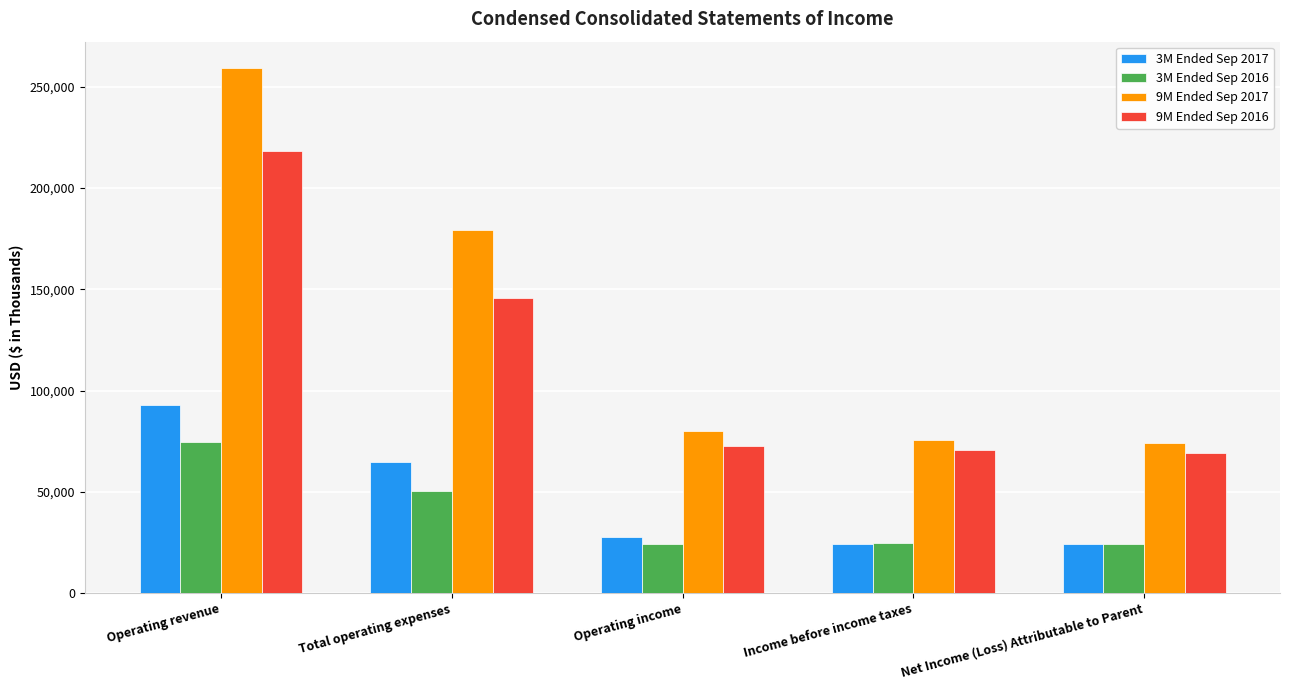

Is it true that 9M Ended Sep 2017 equals 25891 at Income before income taxes?

False